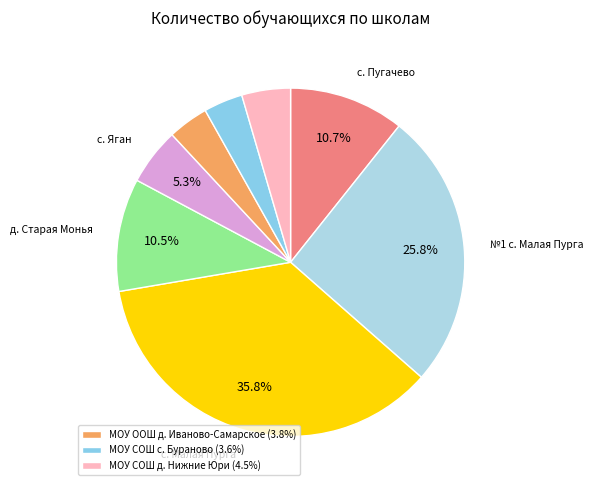

To the nearest percent, what is the difference between the largest and smallest slice percentages?

32%